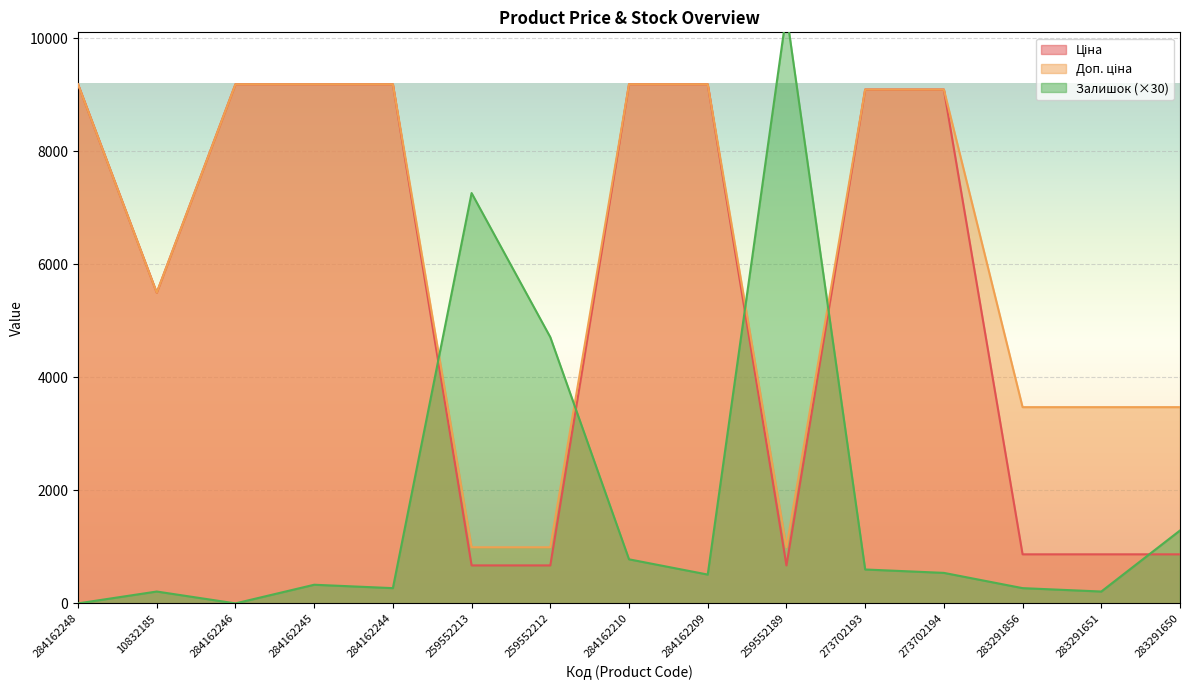

The Доп. ціна series shows 9185.1 at 284162248. True or false?

True